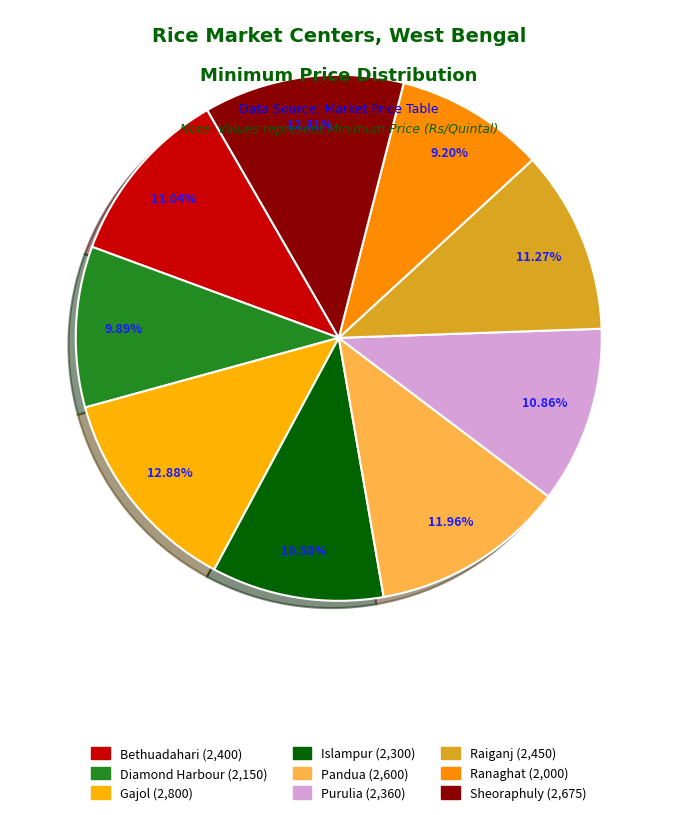

How many slices are in this pie chart?

9